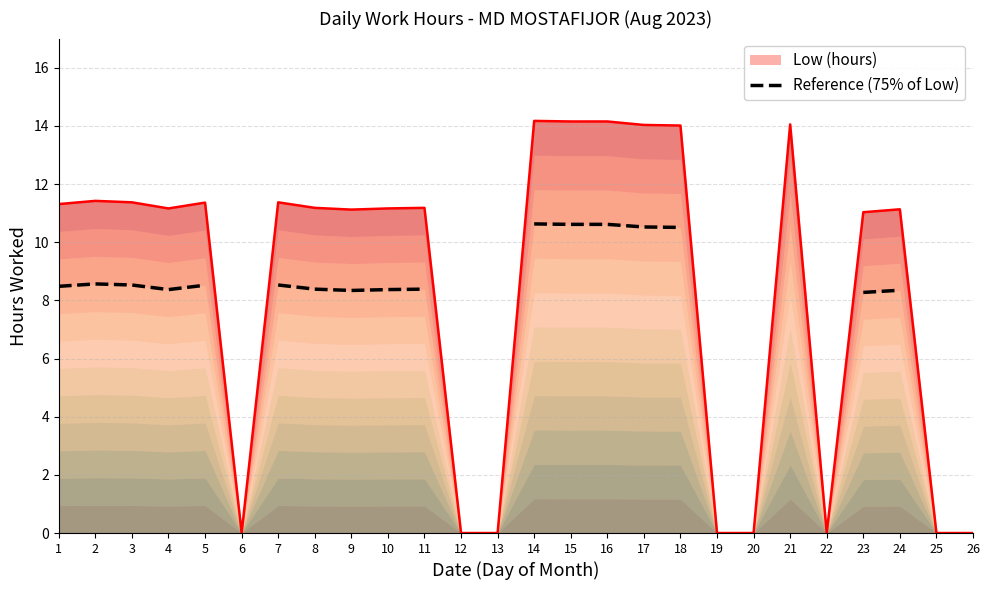

Which has a higher value, 6 or 3?

3